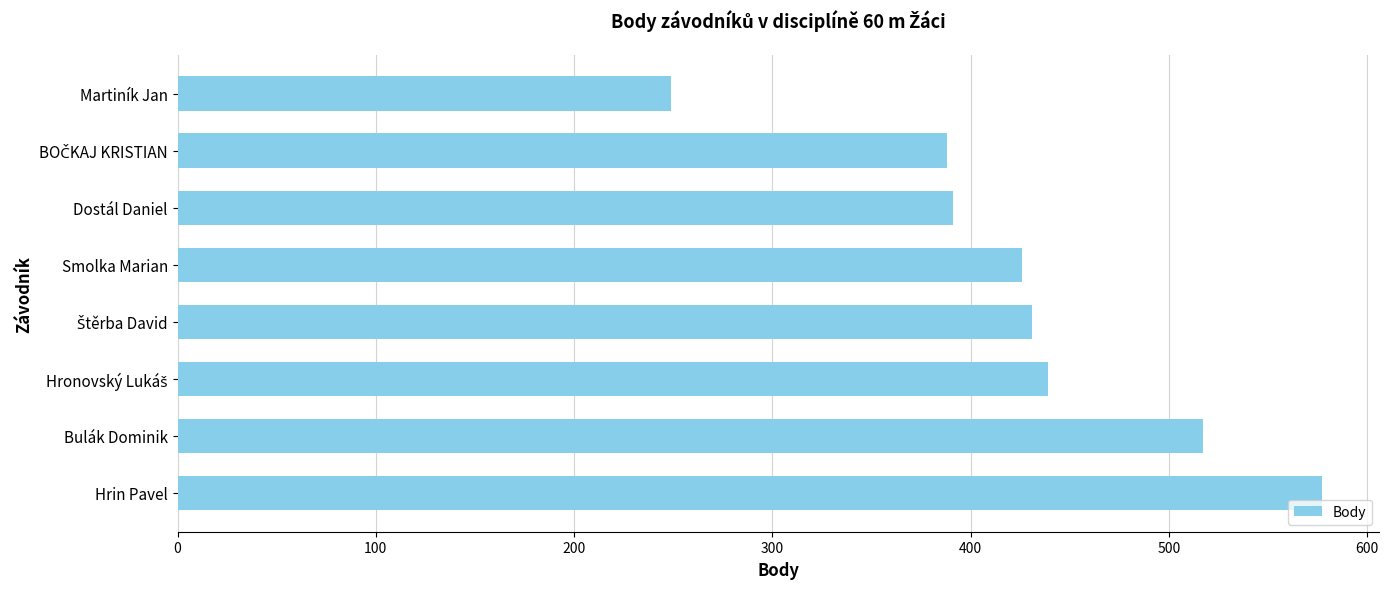

The chart shows a value of 100 at Martiník Jan. True or false?

False